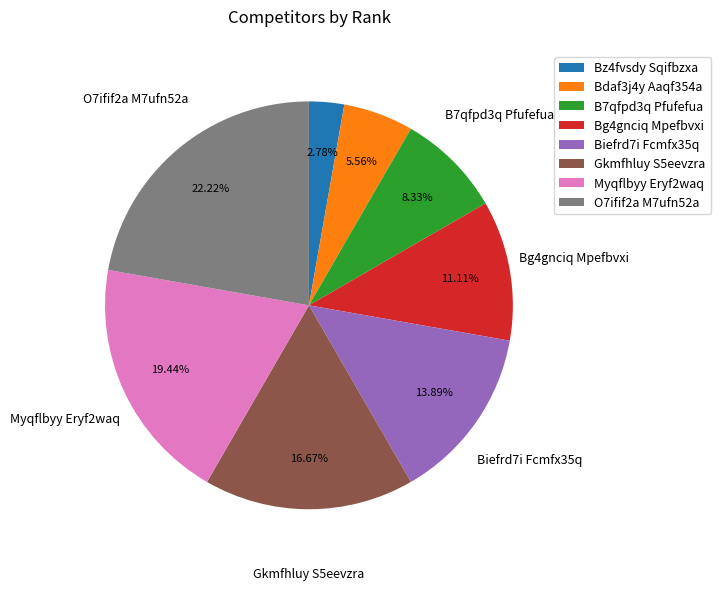

Rank the categories by value from highest to lowest.

O7ifif2a M7ufn52a, Myqflbyy Eryf2waq, Gkmfhluy S5eevzra, Biefrd7i Fcmfx35q, Bg4gnciq Mpefbvxi, B7qfpd3q Pfufefua, Bdaf3j4y Aaqf354a, Bz4fvsdy Sqifbzxa